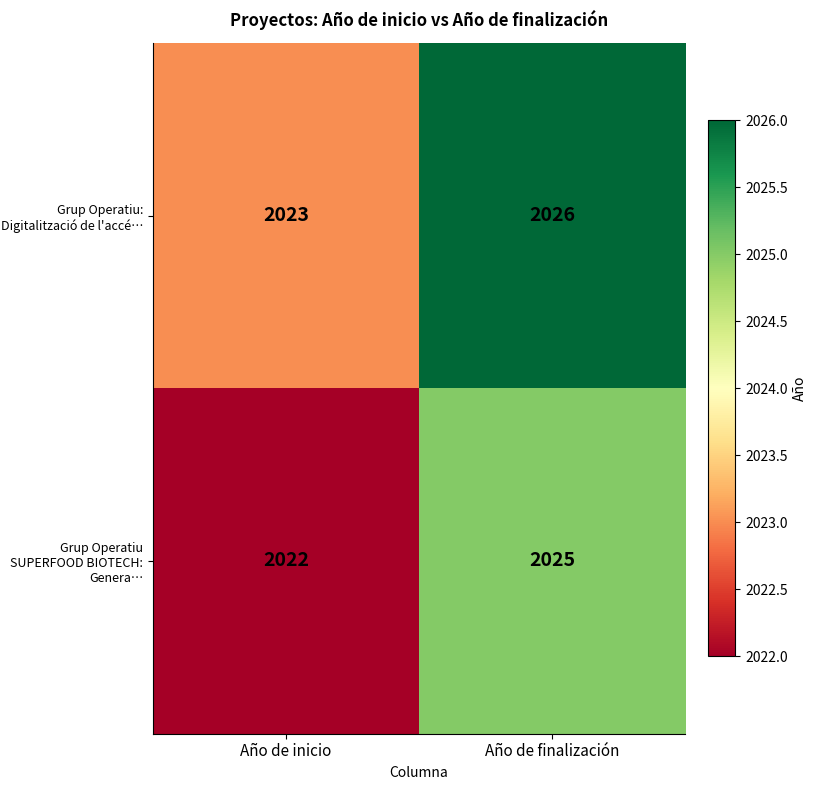

What is the spread (max minus min) of values at Año de finalización?

1